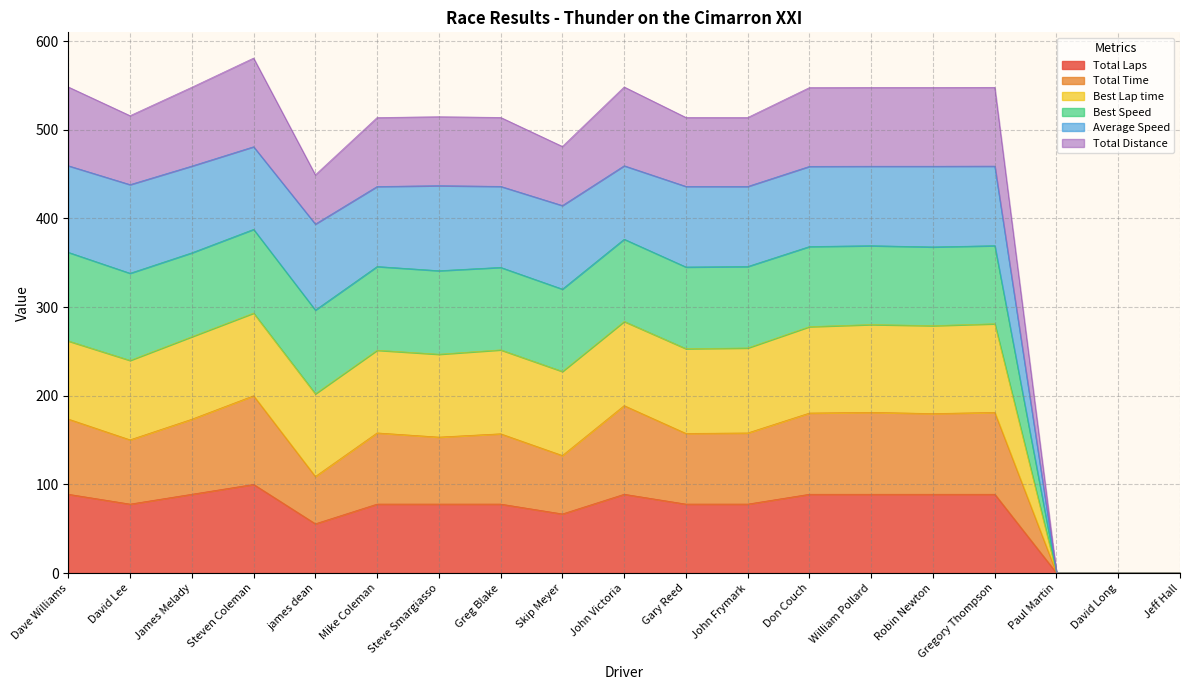

What is the maximum value shown in the chart?

580.9